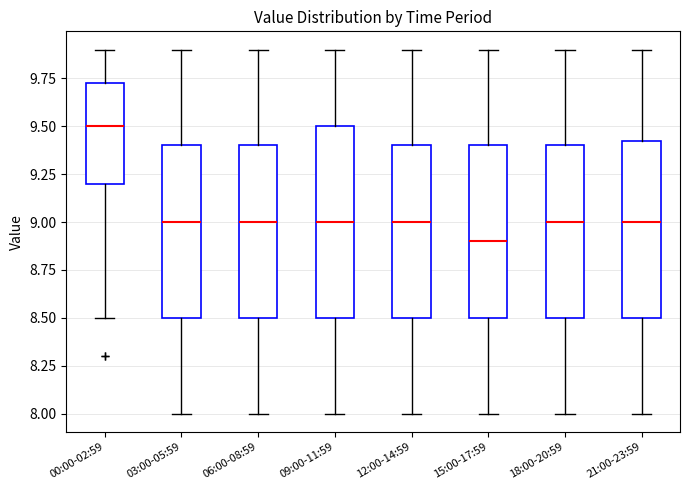

Where is the lower edge of the box for 21:00-23:59 on the y-axis? The values are not printed on the chart, so give them approximately, as read against the axis.

8.50